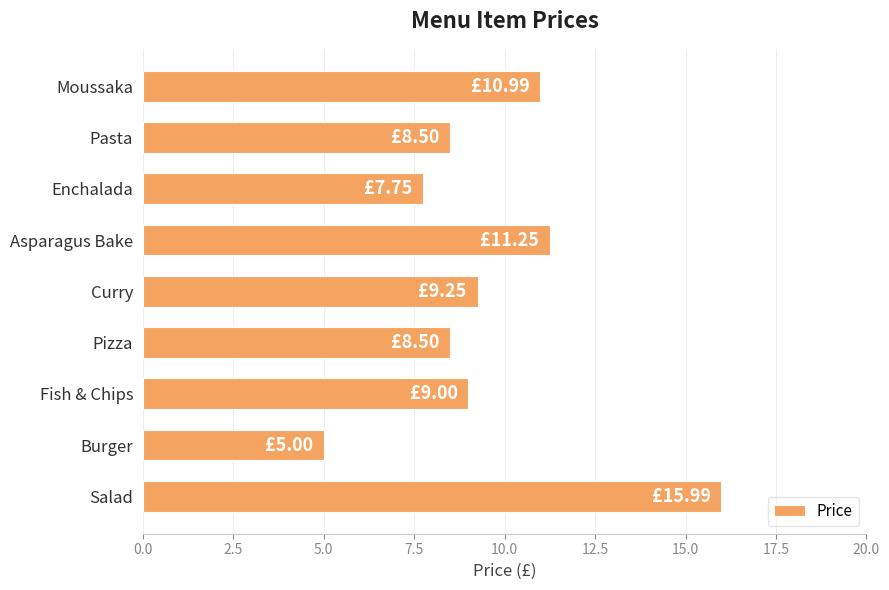

At which category does the chart reach its minimum across all series?

Burger